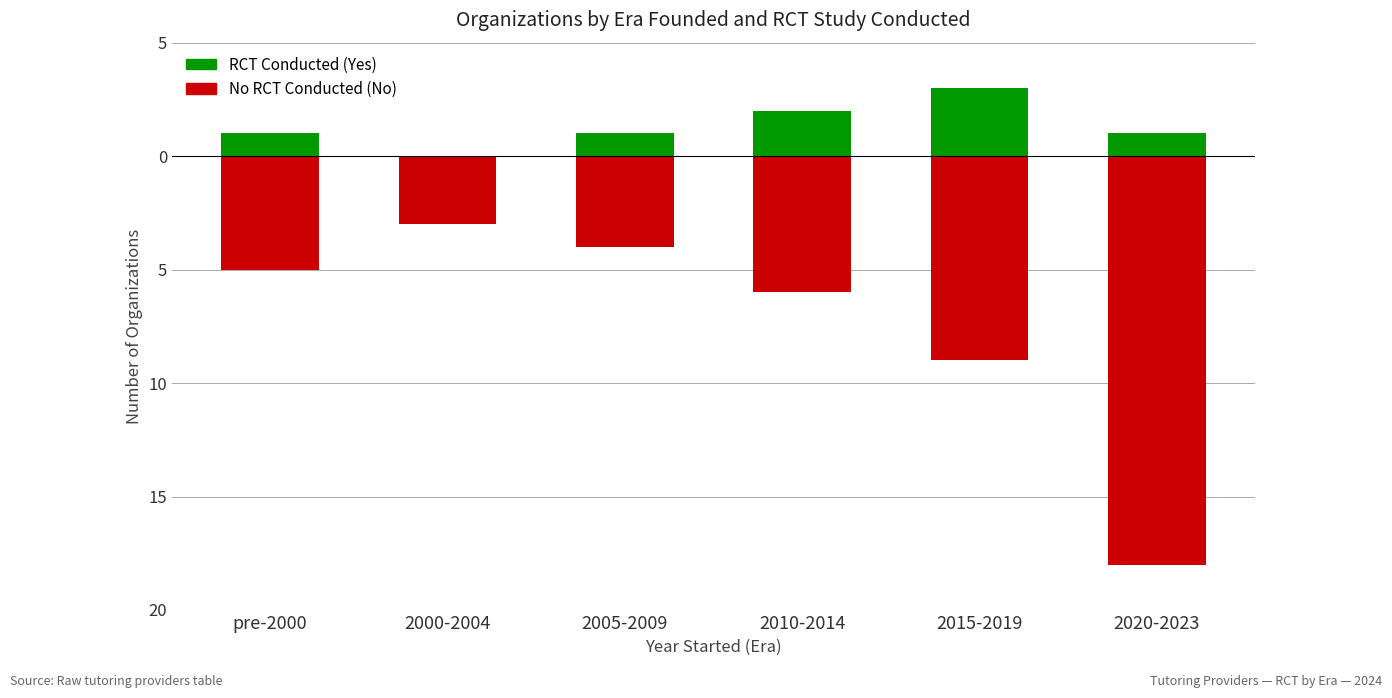

What position from the left is pre-2000?

1